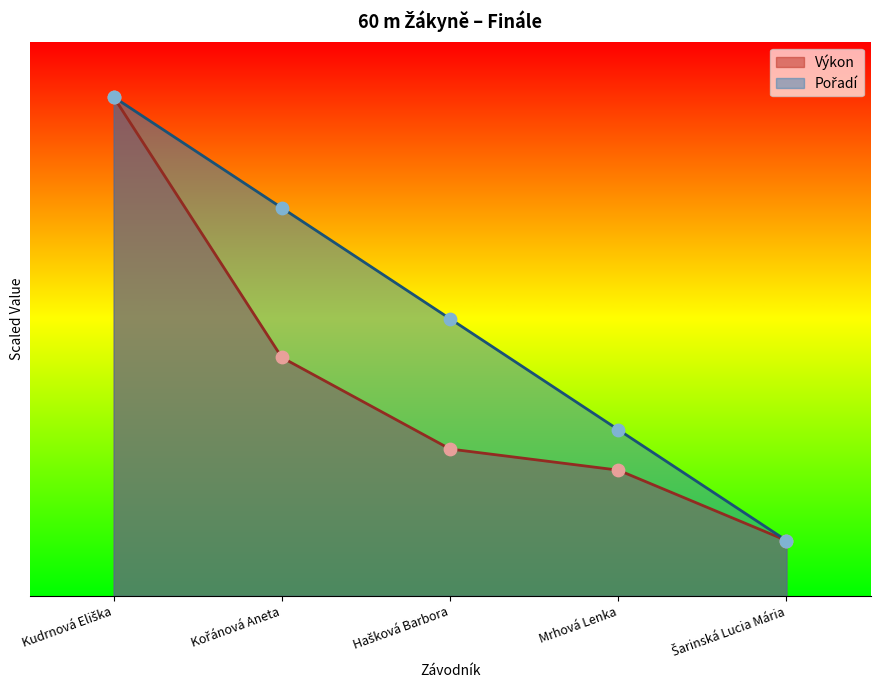

At which category is the sum across all series the highest?

Kudrnová Eliška